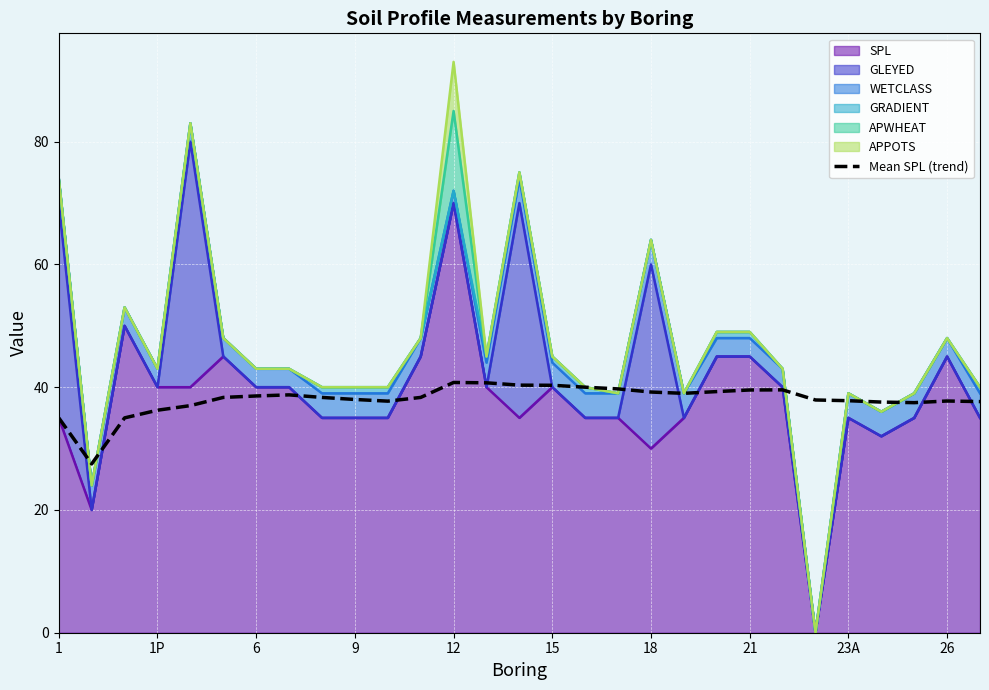

What is the change in value from 17 to 25?

-2.1